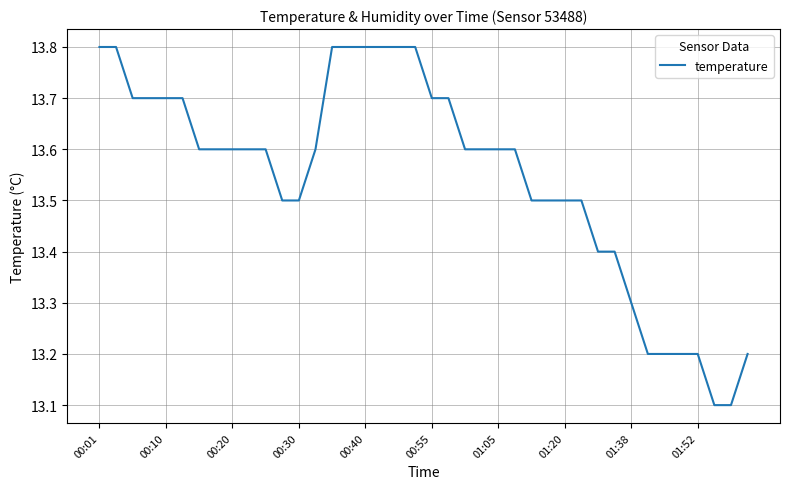

What is the minimum value shown in the chart?

13.1